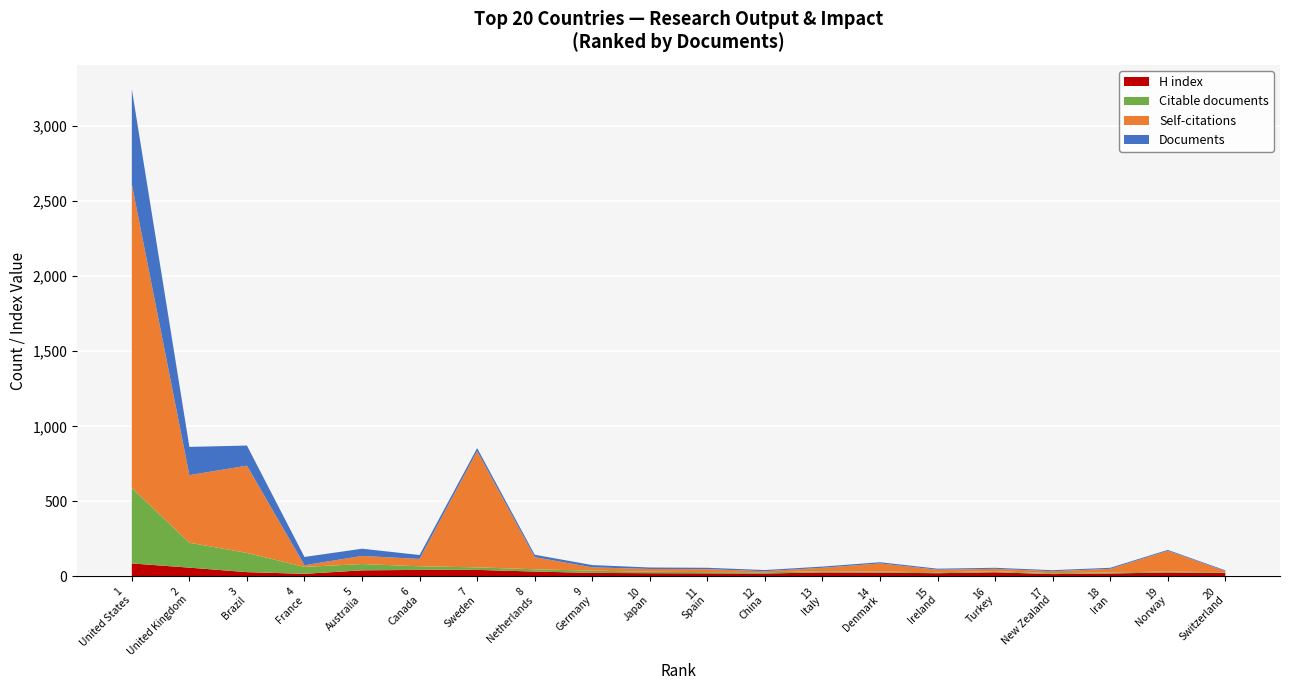

Reading left to right, extract all data points from this chart.

Documents: 633	188	134	55	48	26	20	16	15	10	9	8	8	8	7	7	7	7	6	5
Citable documents: 503	166	128	46	42	24	17	15	15	10	8	8	8	7	6	7	6	7	6	5
Self-citations: 2022	450	581	11	54	49	774	81	22	18	20	7	23	54	17	16	13	24	138	8
H index: 87	59	29	18	41	44	44	33	24	22	21	20	27	26	22	28	16	20	27	23